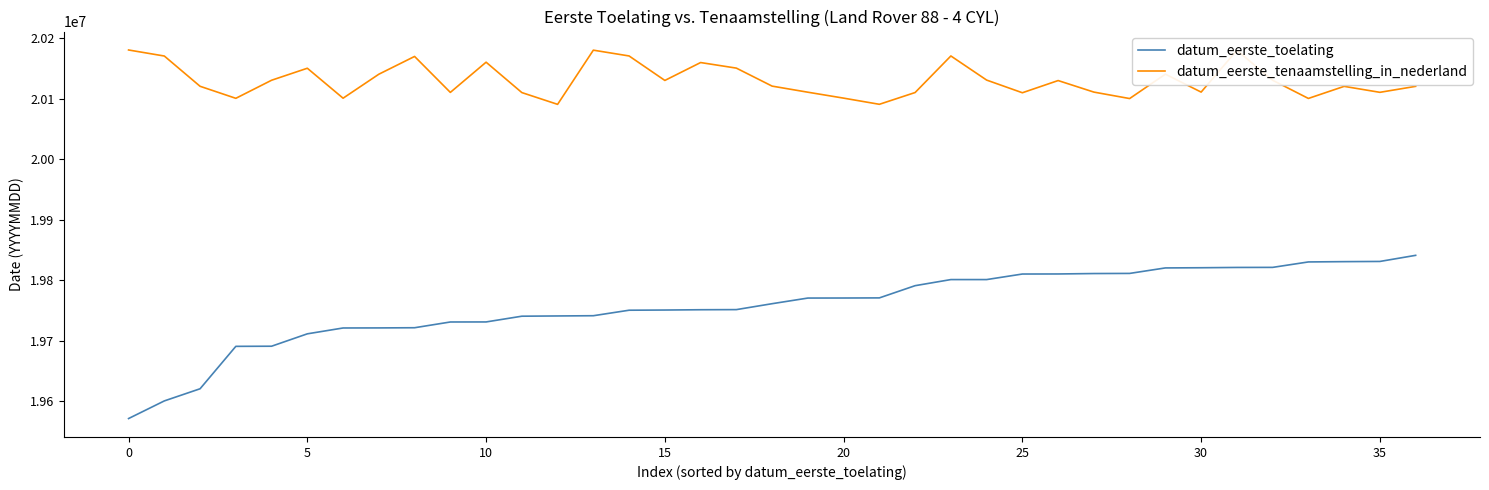

Rank the series by their maximum value, from lowest to highest.

datum_eerste_toelating, datum_eerste_tenaamstelling_in_nederland